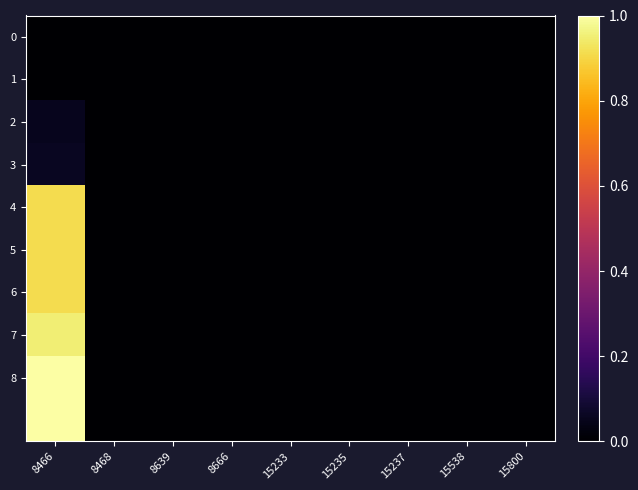

Which series has the largest total across all categories?

8